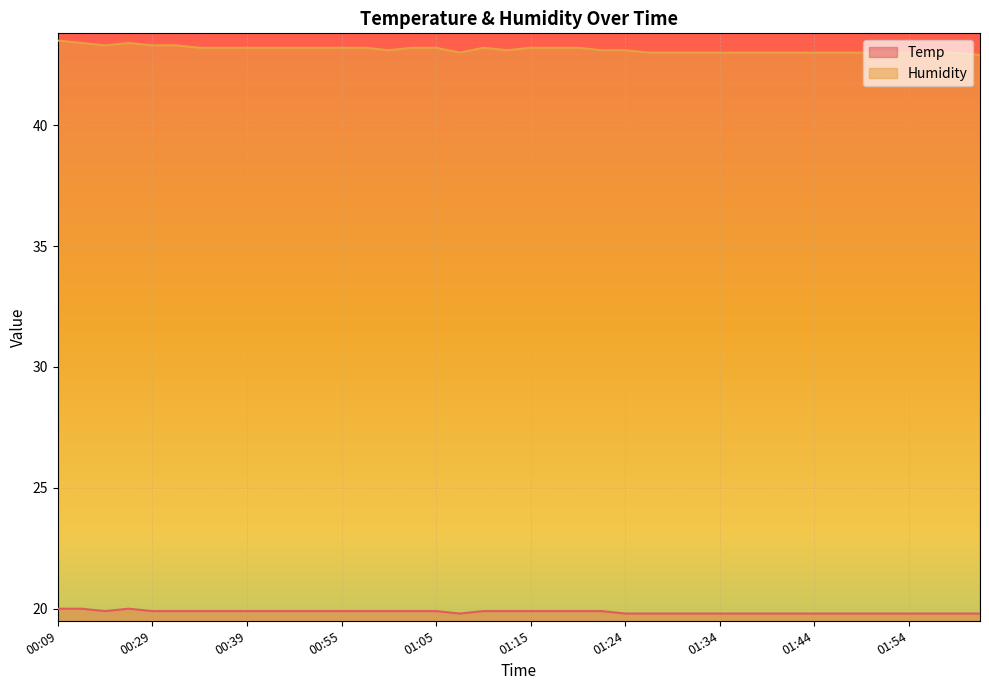

Which series changed the most between 00:55 and 01:00?

Humidity